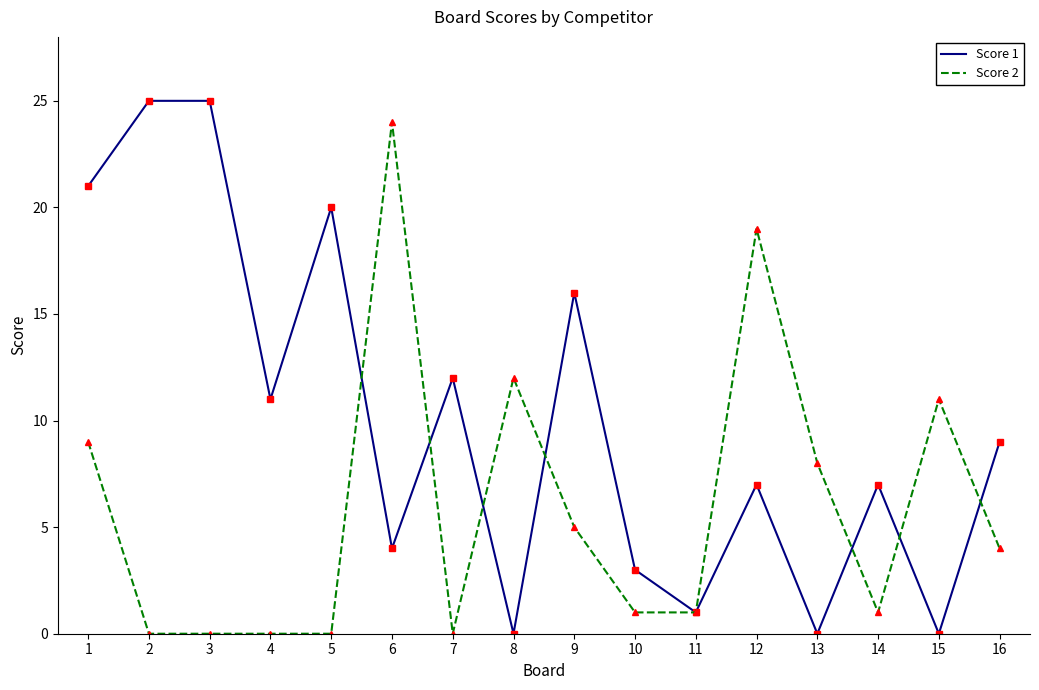

How many categories are shown in the chart?

16